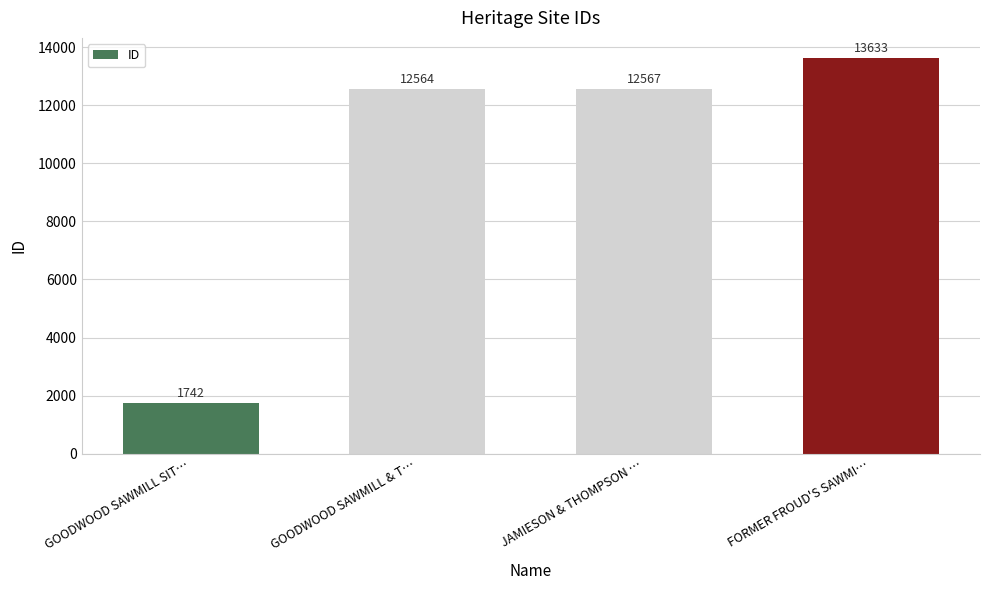

Does the chart contain stacked bars?

No